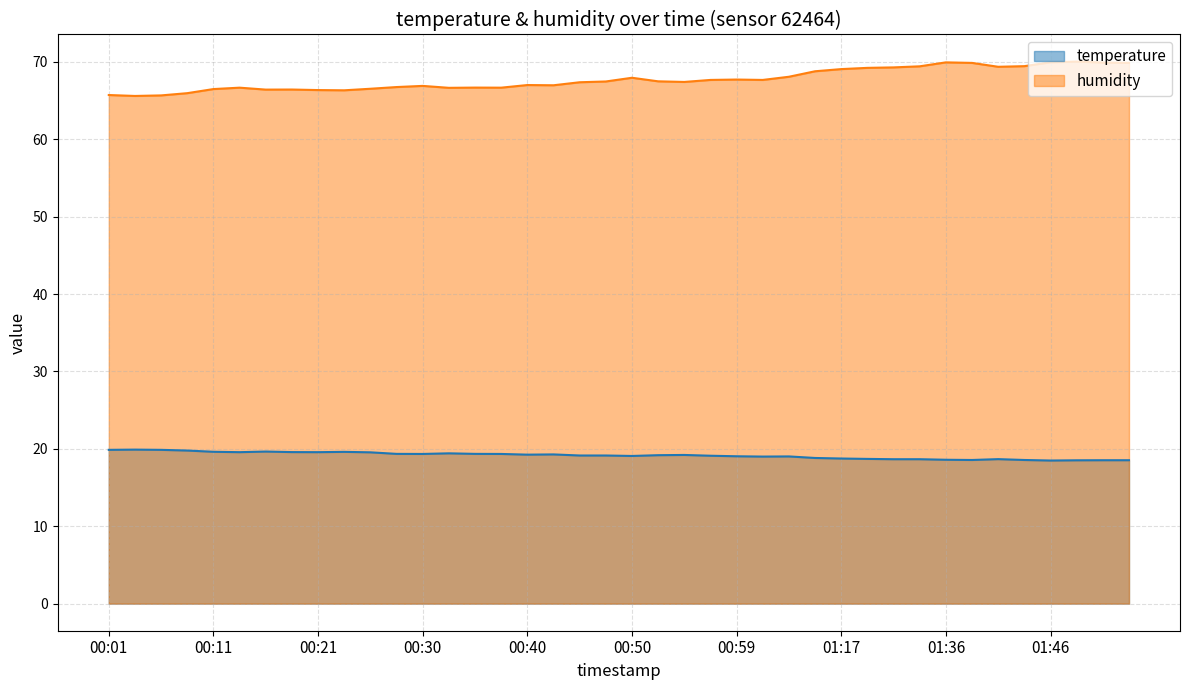

How many lines are shown in the chart?

2